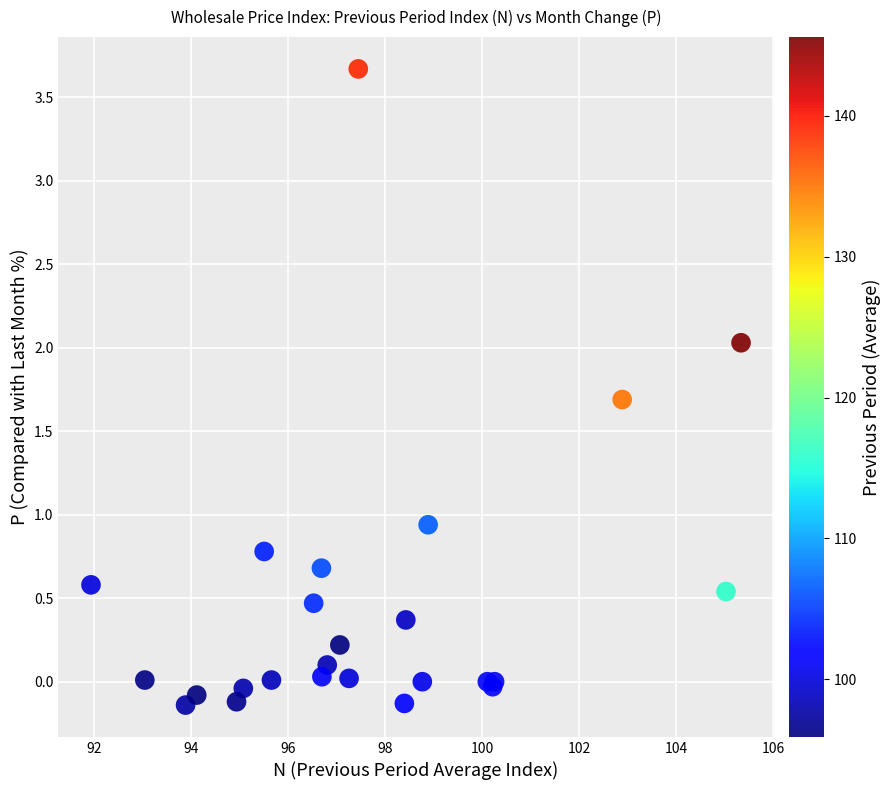

What Y value in the scatter plot is closest to 1?

0.9